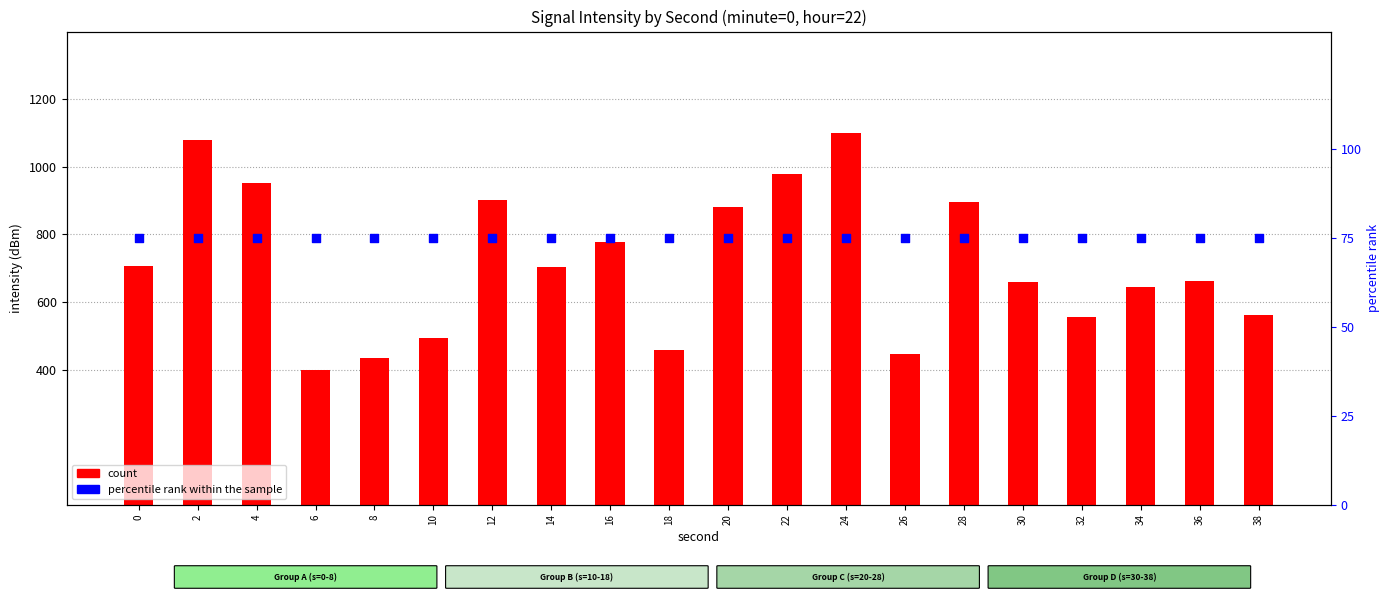

Which series has the largest total across all categories?

count